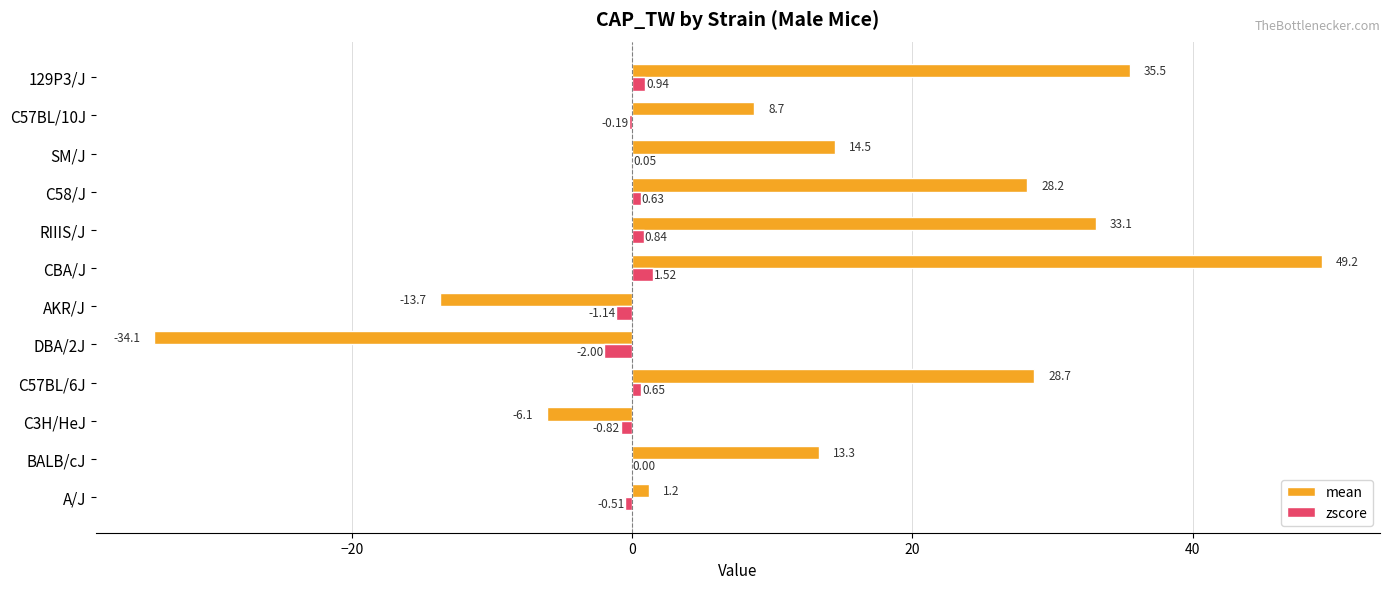

At which category is the sum across all series the highest?

CBA/J